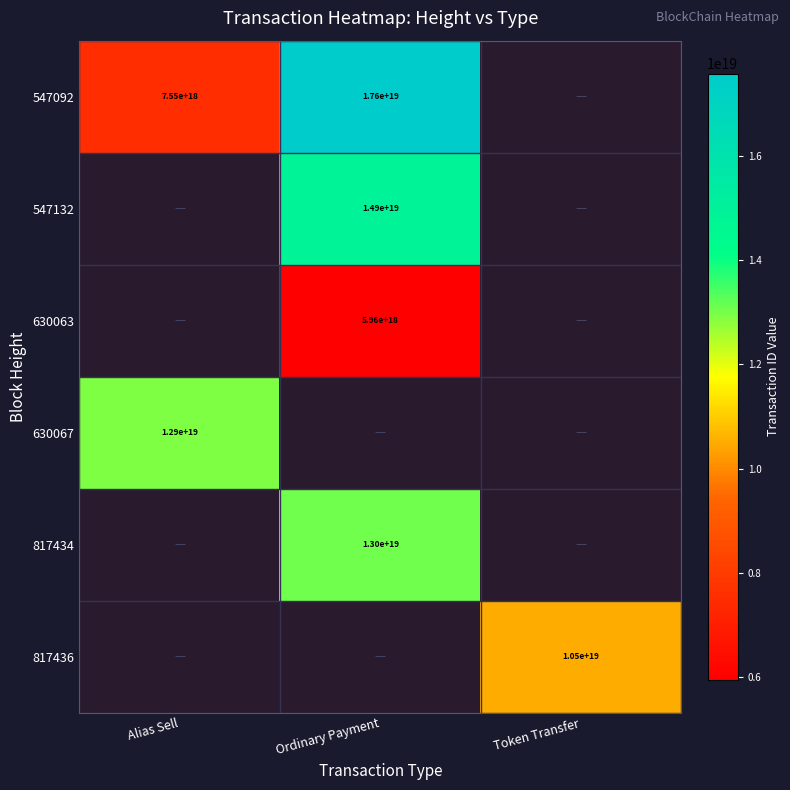

True or false: 547092 has a value of 8519450373689694208 at Ordinary Payment.

False